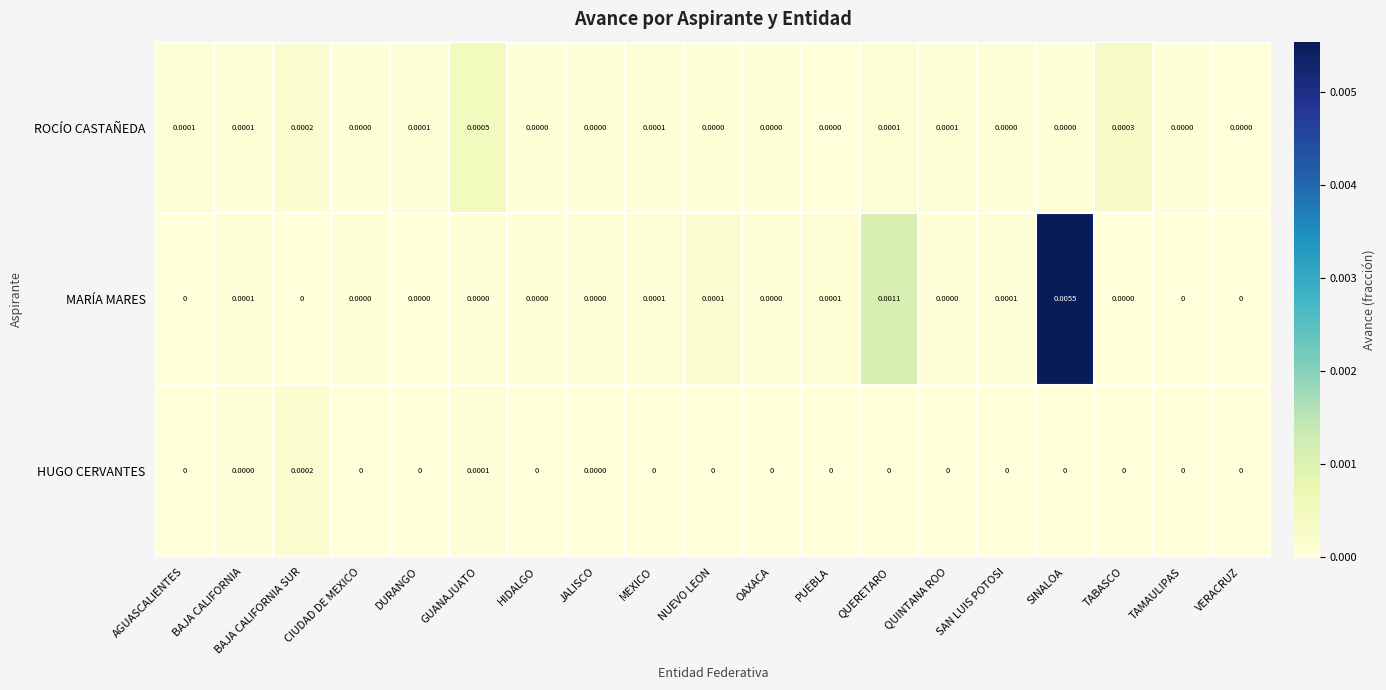

Rank the series by their average value, from highest to lowest.

MARÍA MARES, ROCÍO CASTAÑEDA, HUGO CERVANTES